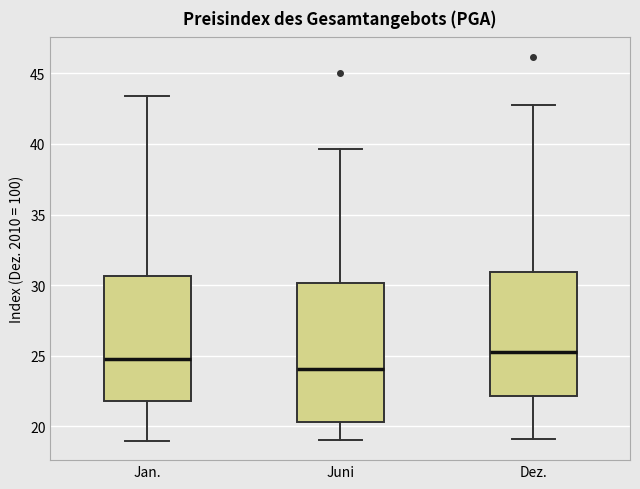

Reading left to right, transcribe this box plot: for each box, give where its median line is, the range the box spans, and where its two whiskers end, as read against the y-axis. The values are not printed on the chart, so give them approximately, as read against the axis.

Jan.: median 25.0, box 22.0 to 30.5, whiskers 19.0 to 43.5
Juni: median 24.0, box 20.5 to 30.0, whiskers 19.0 to 39.5
Dez.: median 25.0, box 22.0 to 31.0, whiskers 19.0 to 42.5